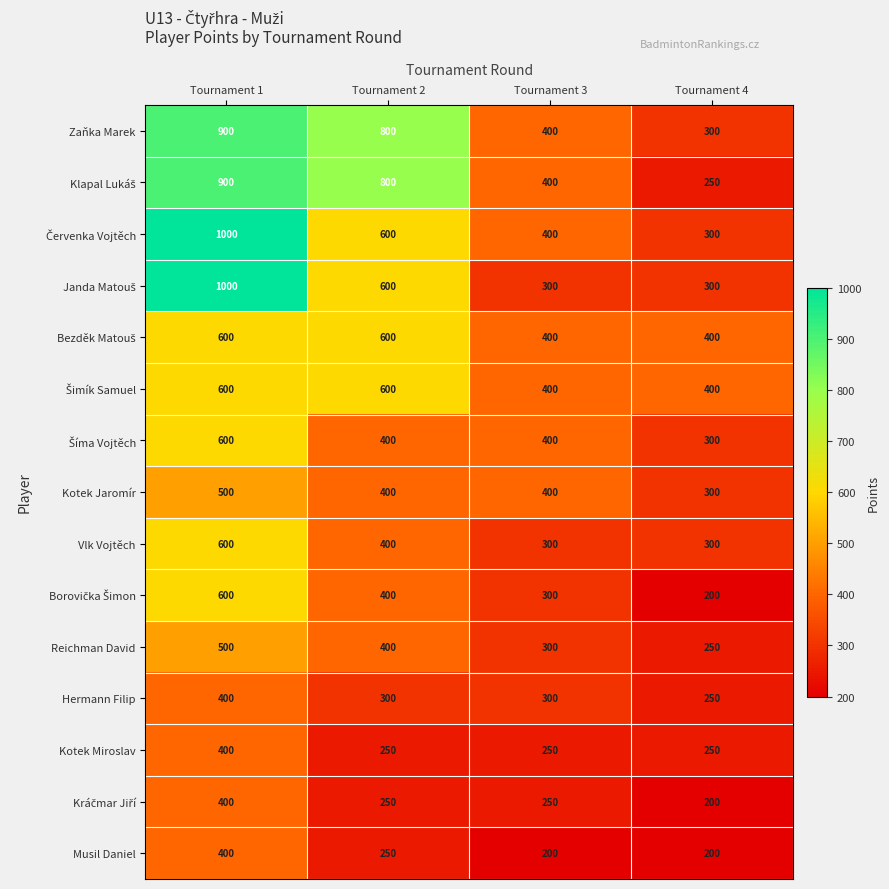

How many series are shown in this chart?

15